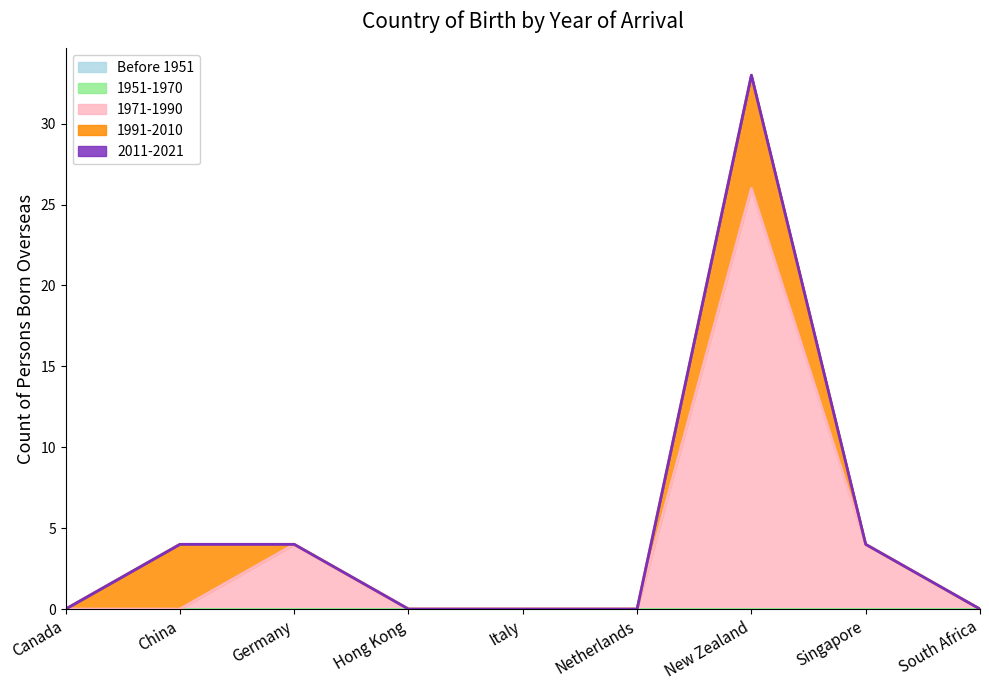

What is the average value of the 1971-1990 series?

4